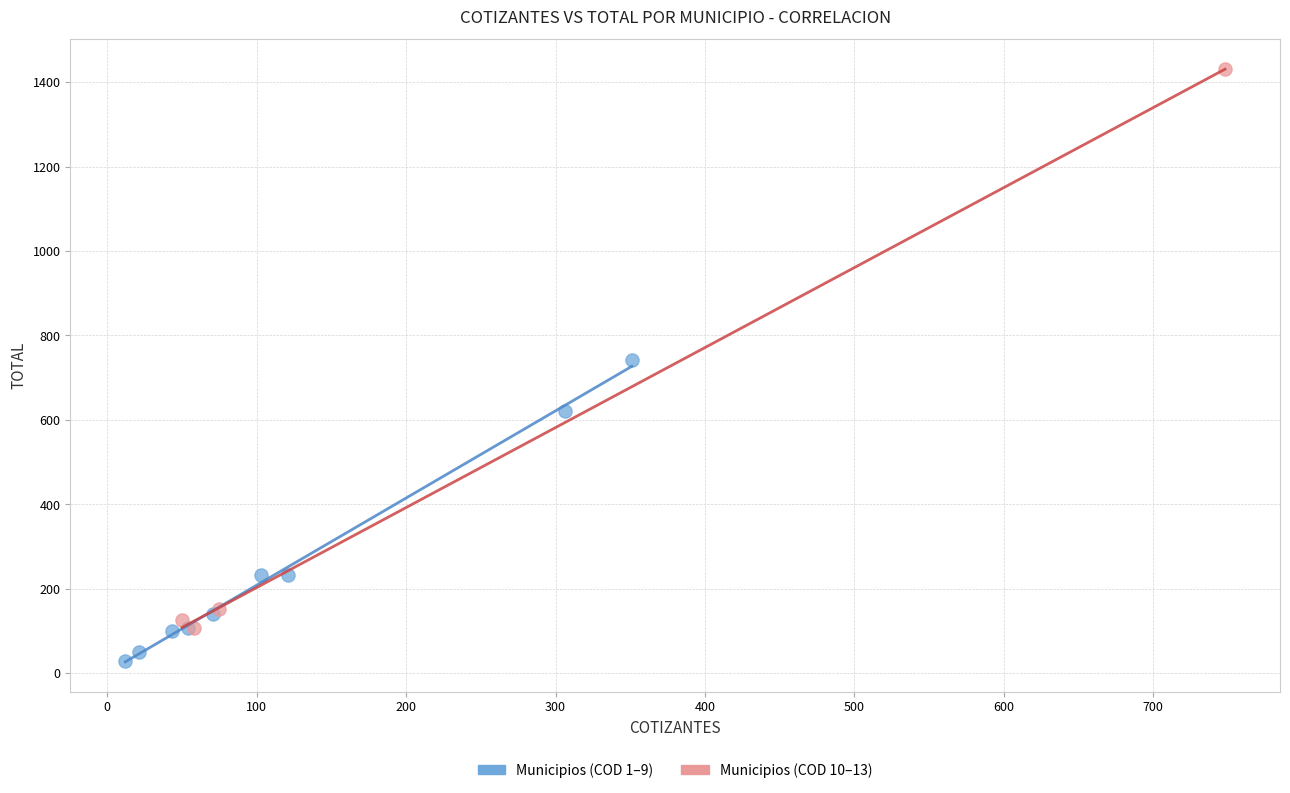

Which series has the largest Y range (max minus min)?

Municipios (COD 10–13)